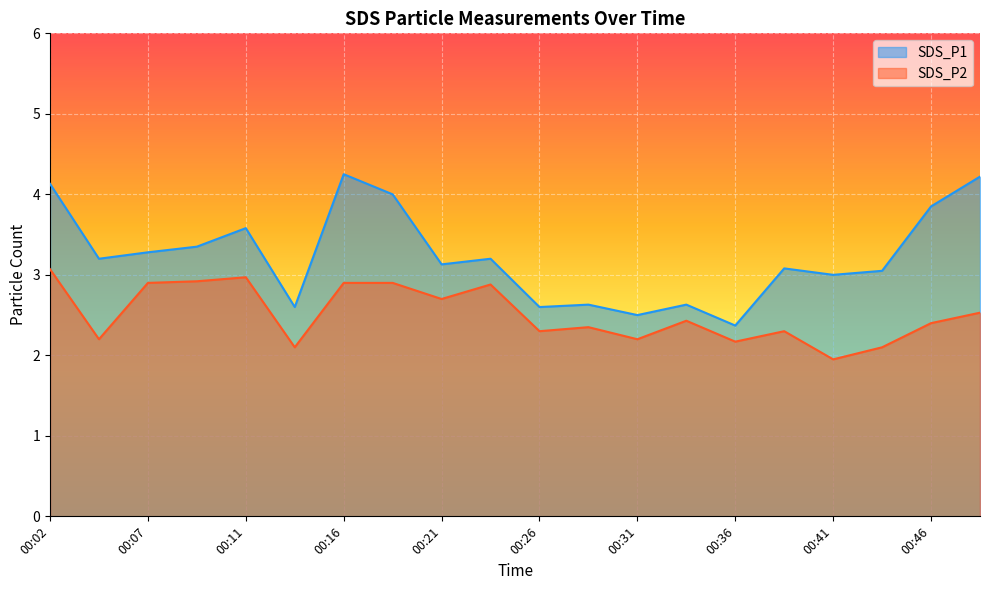

Which series has the largest total across all categories?

SDS_P1